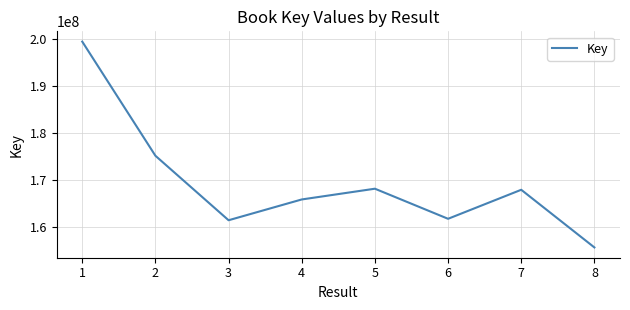

Reading left to right, what are all the values shown in this chart?

1=199365372	2=175172988	3=161504914	4=165910898	5=168188820	6=161812210	7=167962666	8=155741495